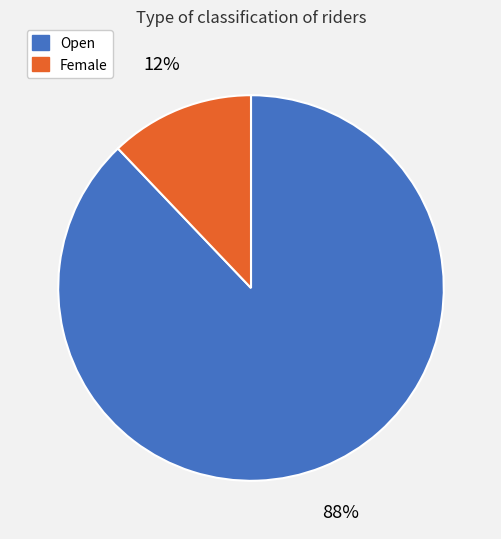

To the nearest percent, what portion does Female represent?

12%